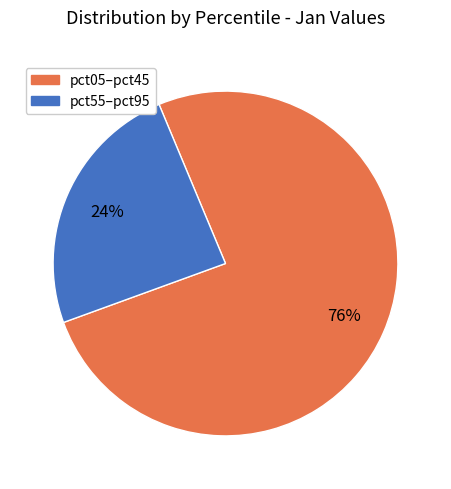

Is there any slice that represents more than half of the pie?

Yes